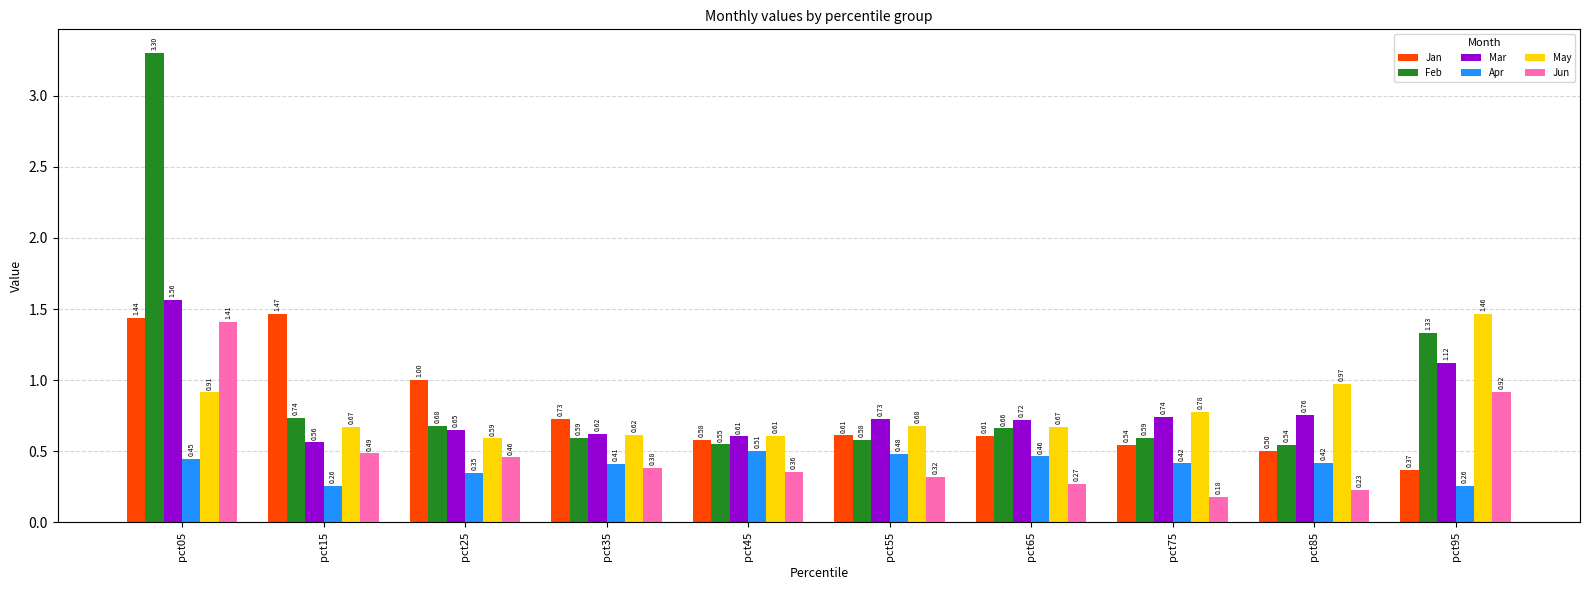

How many bars are there in total?

60